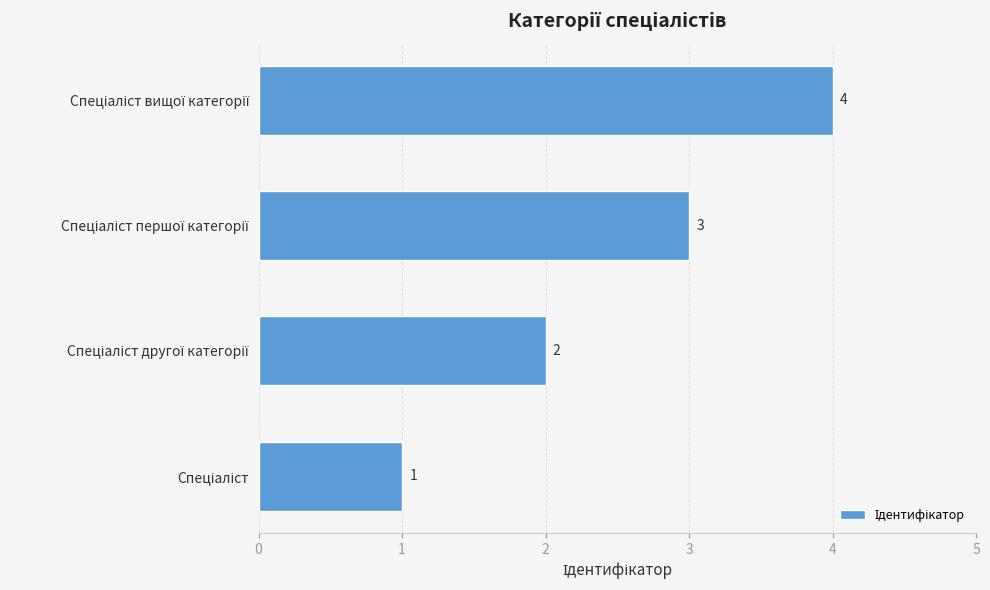

Count the values in the range 2 to 4.

3